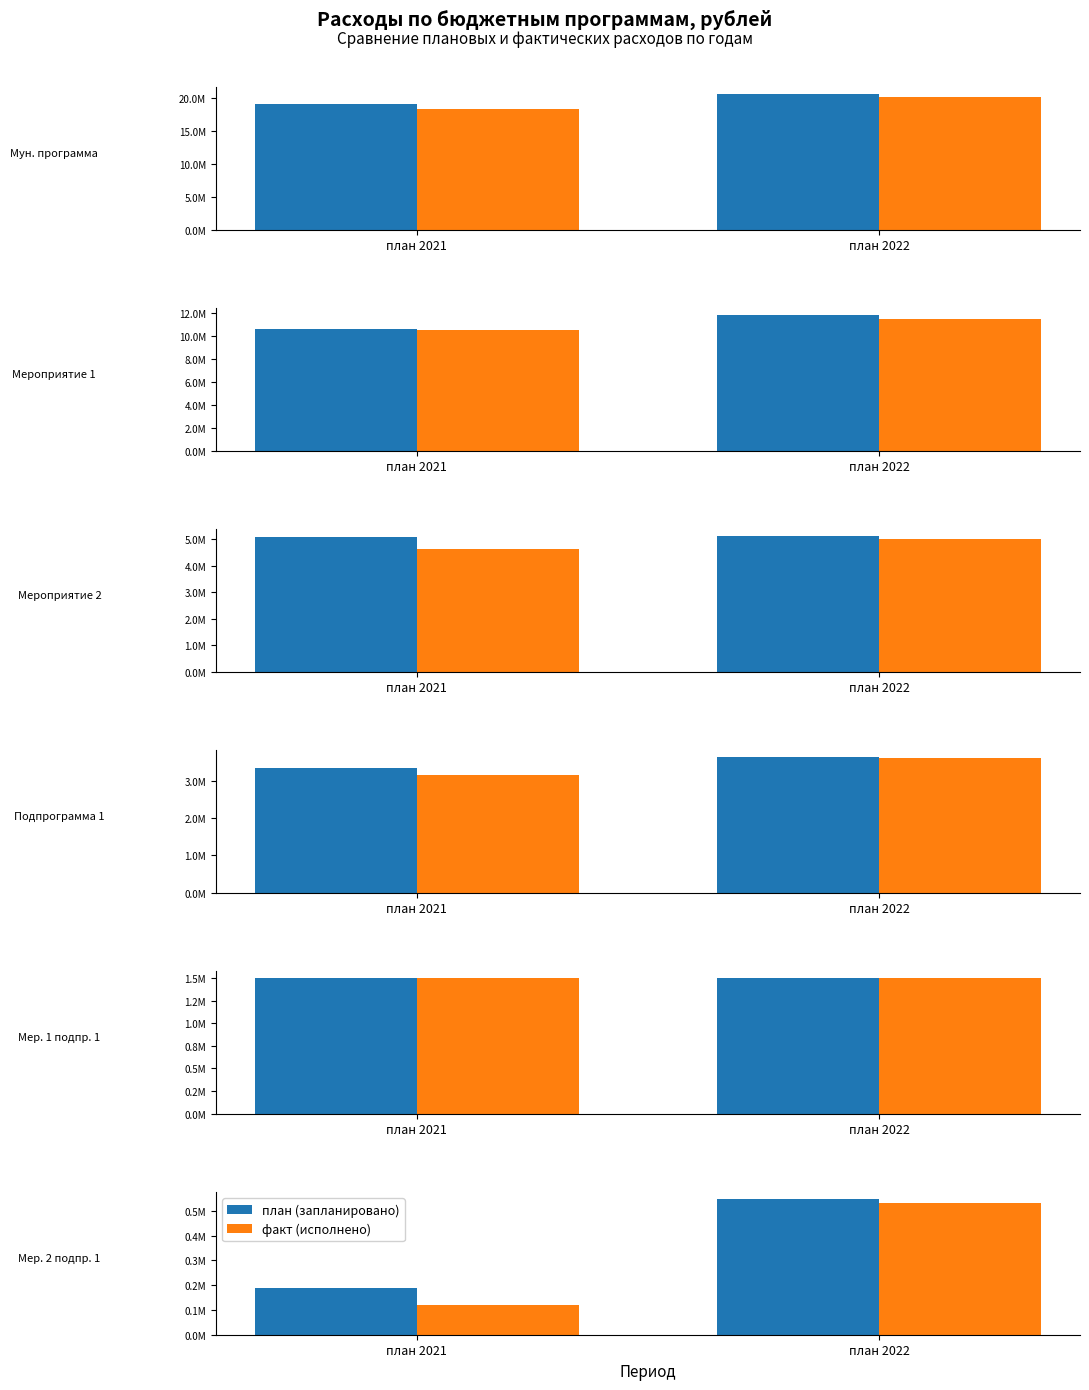

Which category has the lowest value in the факт (исполнено) series?

план 2021